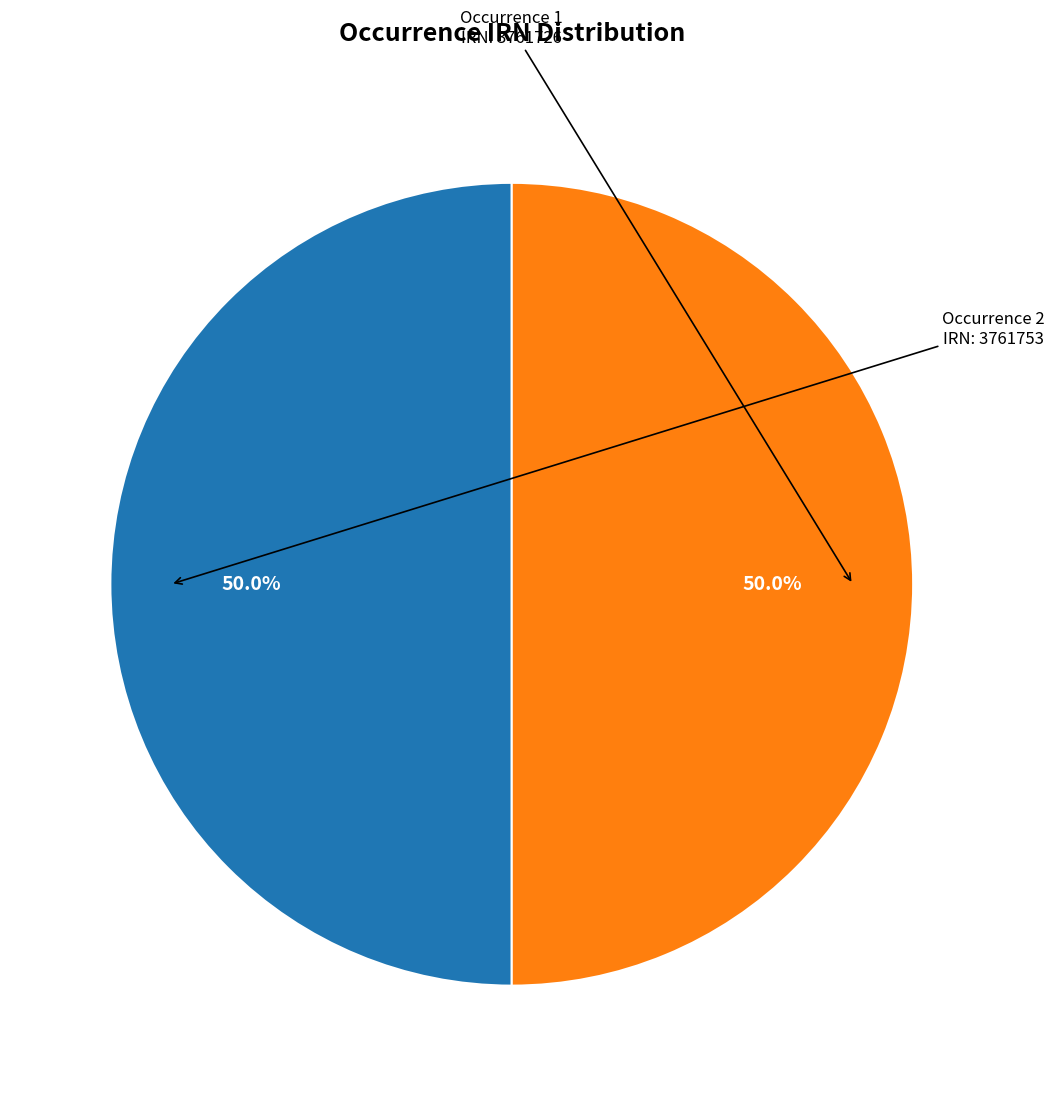

How many segments does this pie chart have?

2